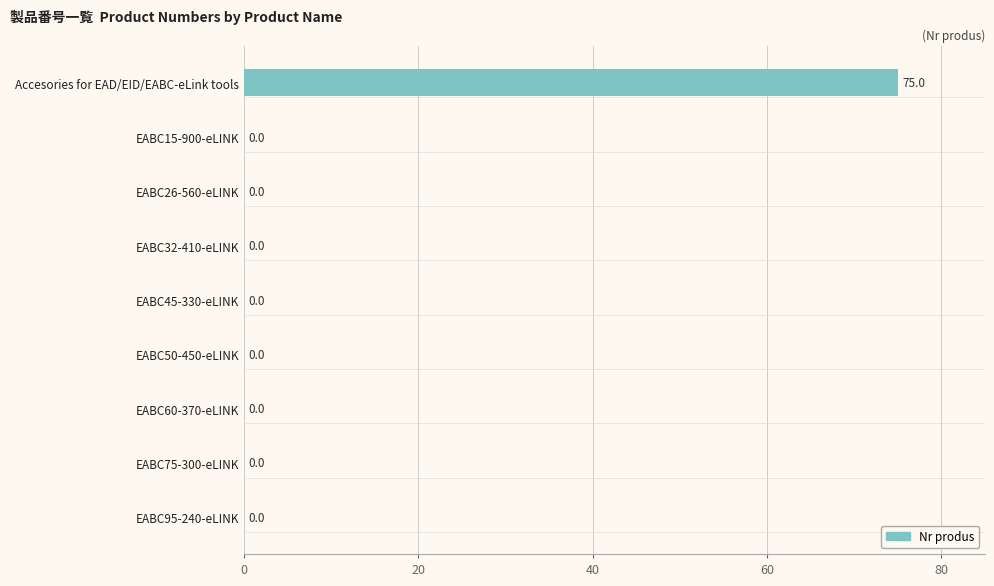

The chart shows a value of 0.0 at EABC95-240-eLINK. True or false?

True